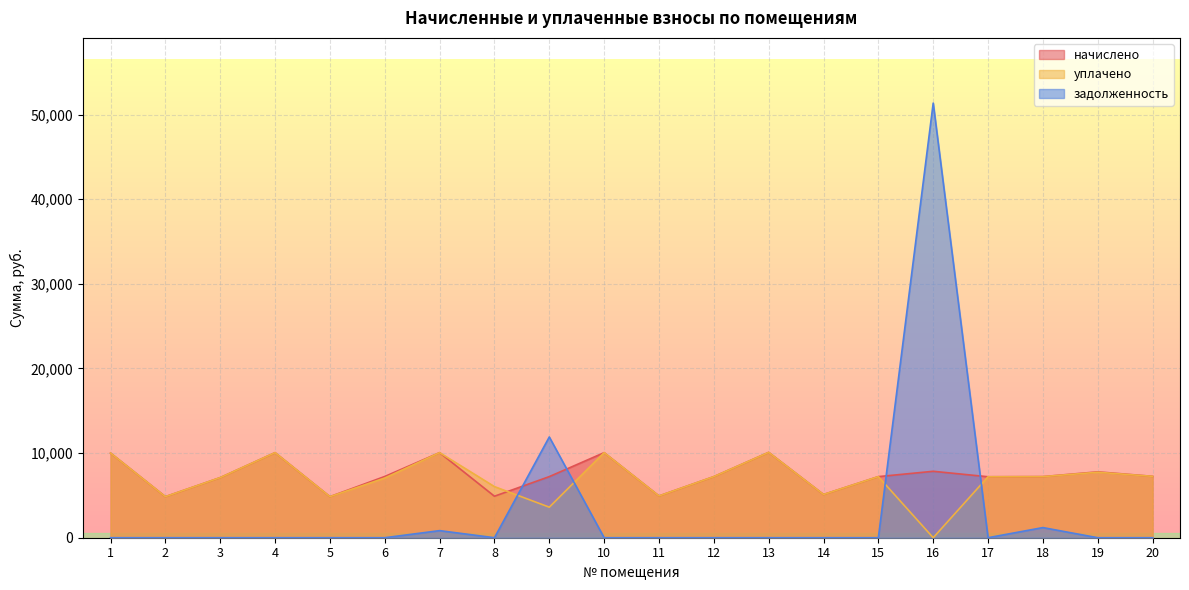

What value does the уплачено series have at 12?

7220.2